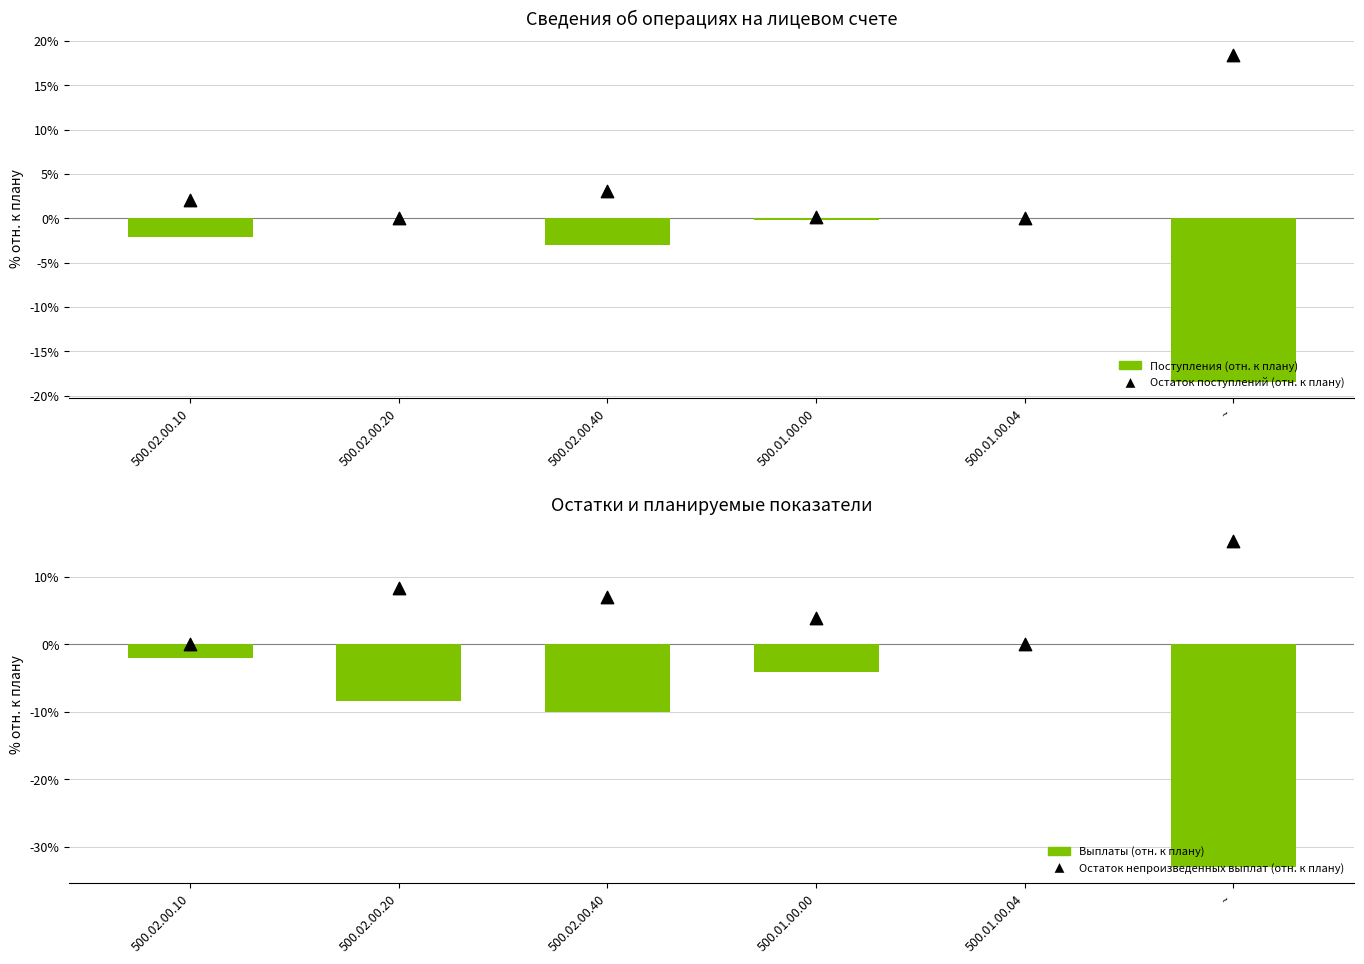

What are all the series names shown in the legend?

Поступления (отн. к плану), Остаток поступлений (отн. к плану), Выплаты (отн. к плану), Остаток непроизведенных выплат (отн. к плану)